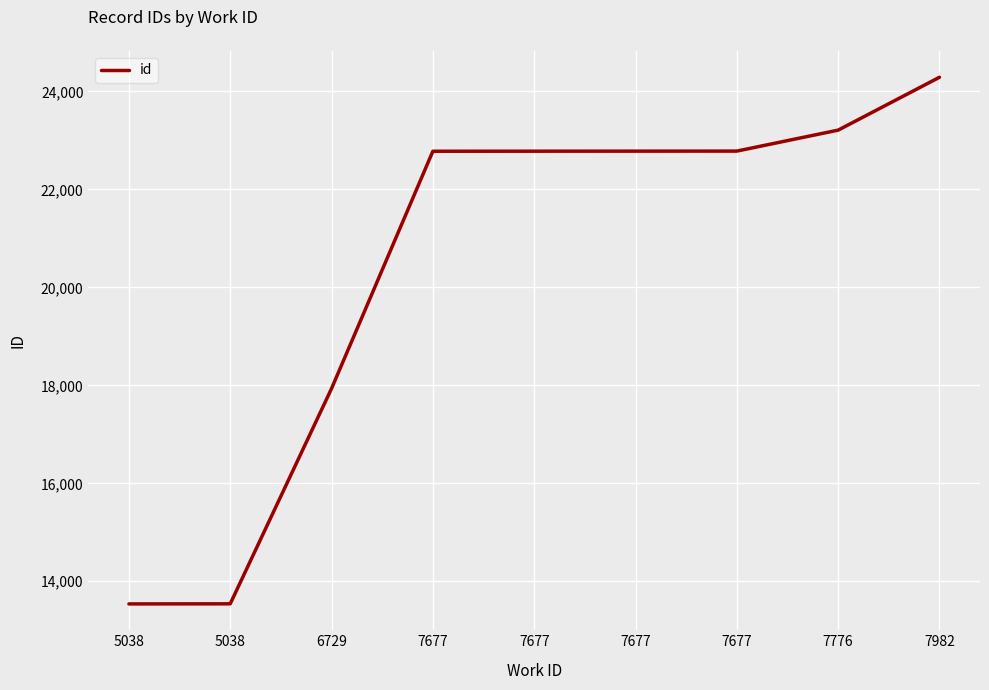

Does the chart display data point markers on the line(s)?

No